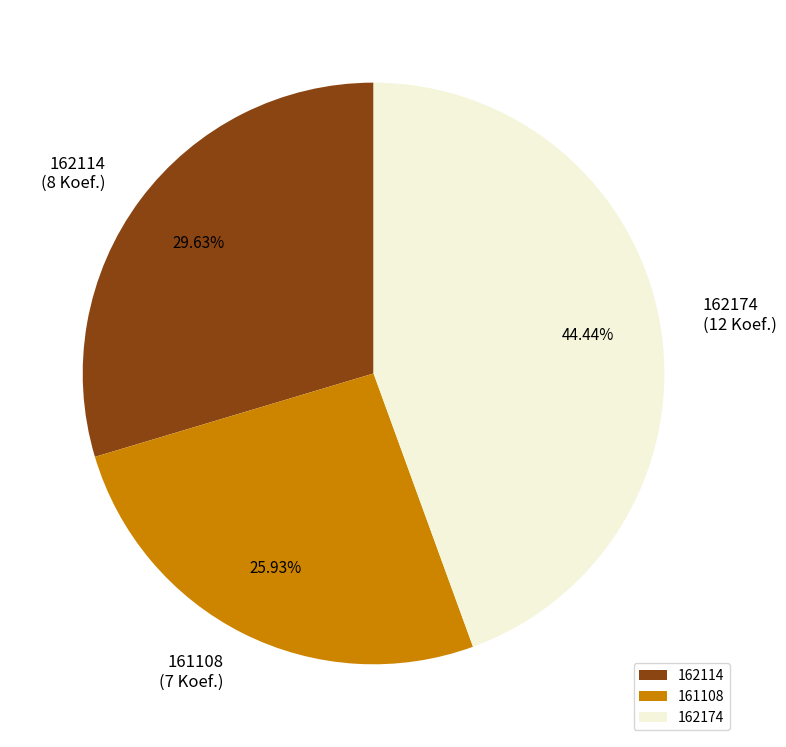

To the nearest percent, what is the average slice percentage?

33%